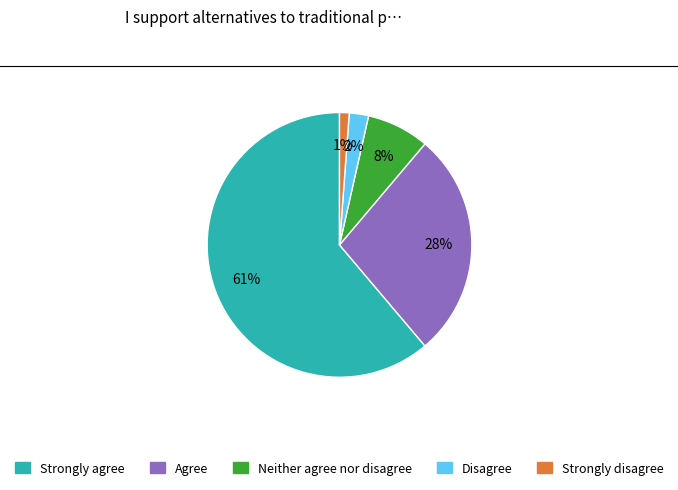

Which has a higher value, Neither agree nor disagree or Strongly disagree?

Neither agree nor disagree